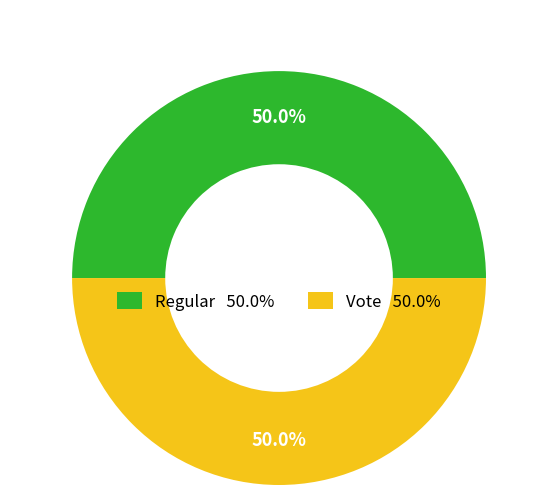

What percentage is the Regular slice, to the nearest percent?

50%